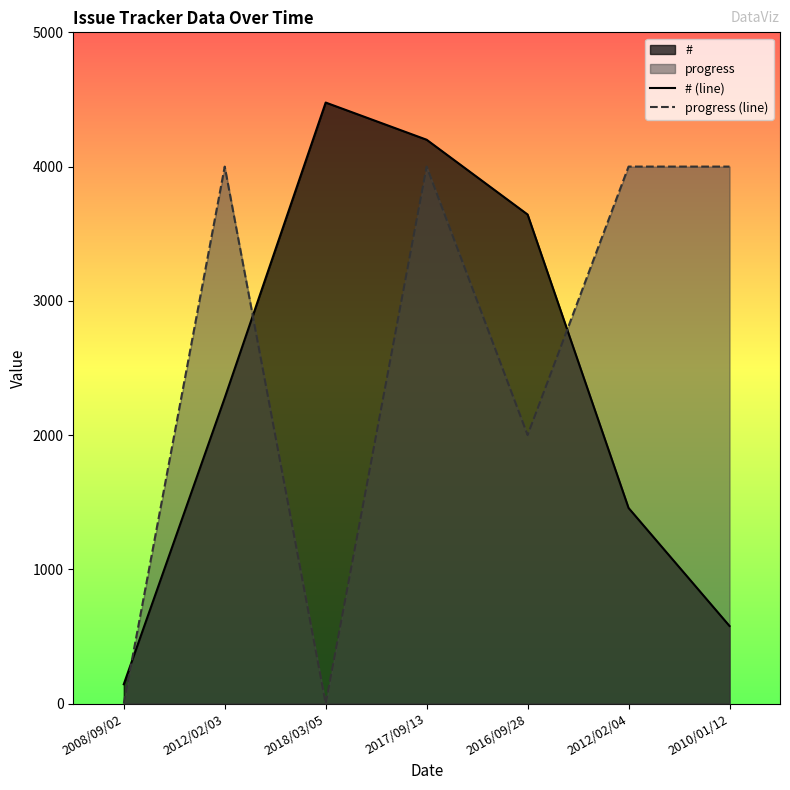

Which series ends up on top after the final intersection of # (line) and progress (line)?

progress (line)